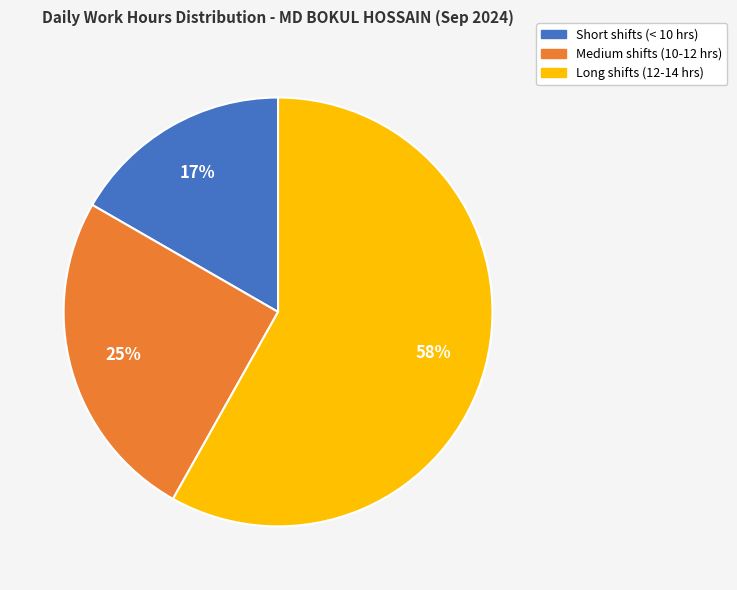

Is Long shifts (12-14 hrs) the majority of the pie?

Yes